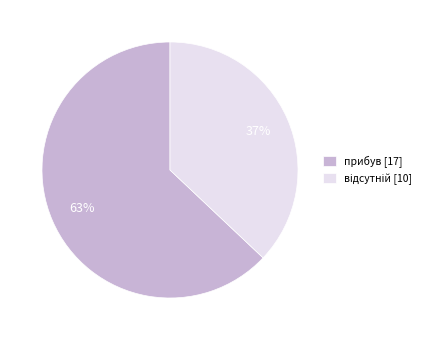

Is it true that прибув [17] is 63% of the pie?

True